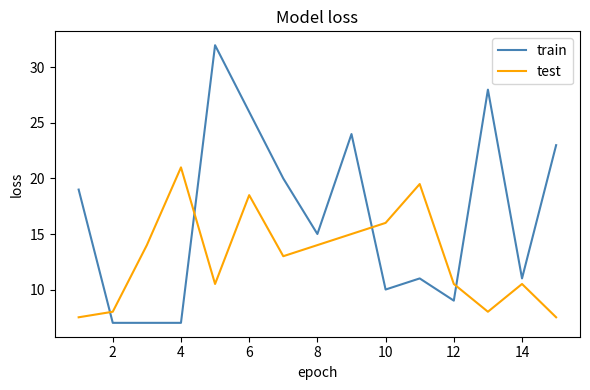

Rank the series by their average value, from highest to lowest.

train, test